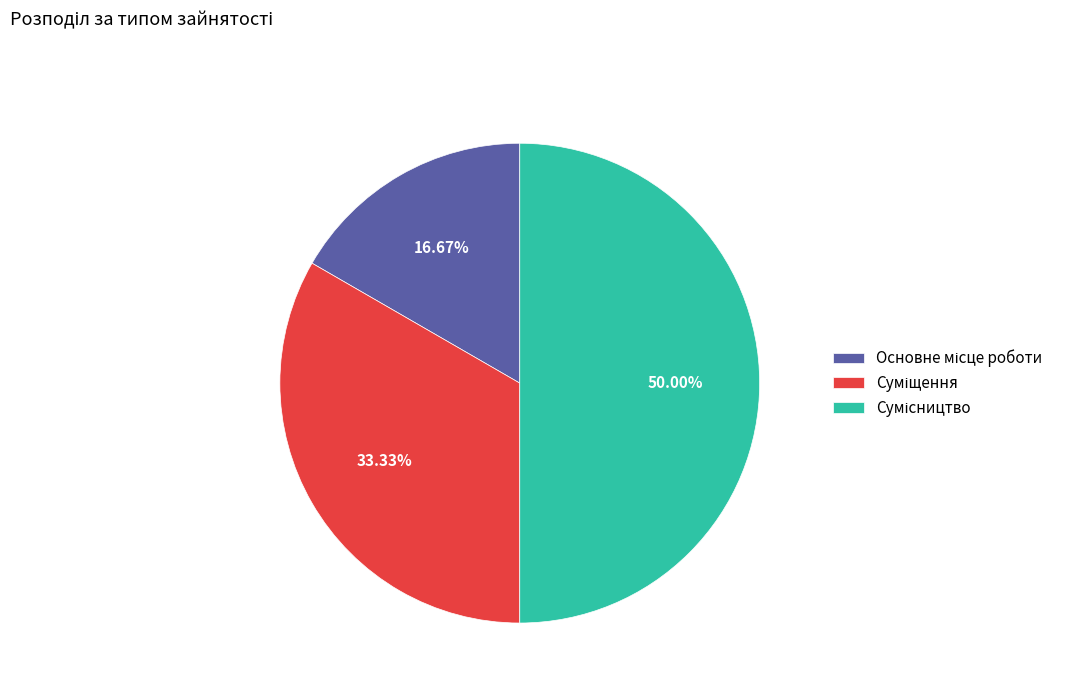

Count the number of slices in the pie.

3